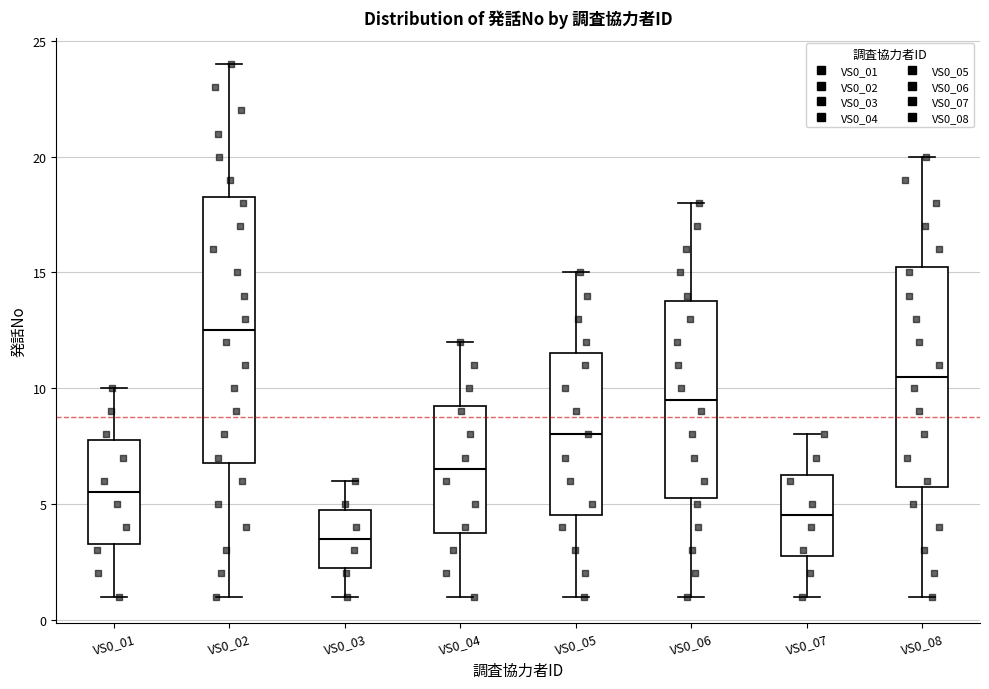

Reading left to right, read every box against the y-axis: the position of its median line, the range the box covers, and the ends of its whiskers. The values are not printed on the chart, so give them approximately, as read against the axis.

VS0_01: median 5.5, box 3.5 to 8.0, whiskers 1.0 to 10.0
VS0_02: median 12.5, box 7.0 to 18.5, whiskers 1.0 to 24.0
VS0_03: median 3.5, box 2.5 to 5.0, whiskers 1.0 to 6.0
VS0_04: median 6.5, box 4.0 to 9.5, whiskers 1.0 to 12.0
VS0_05: median 8.0, box 4.5 to 11.5, whiskers 1.0 to 15.0
VS0_06: median 9.5, box 5.5 to 14.0, whiskers 1.0 to 18.0
VS0_07: median 4.5, box 3.0 to 6.5, whiskers 1.0 to 8.0
VS0_08: median 10.5, box 6.0 to 15.5, whiskers 1.0 to 20.0